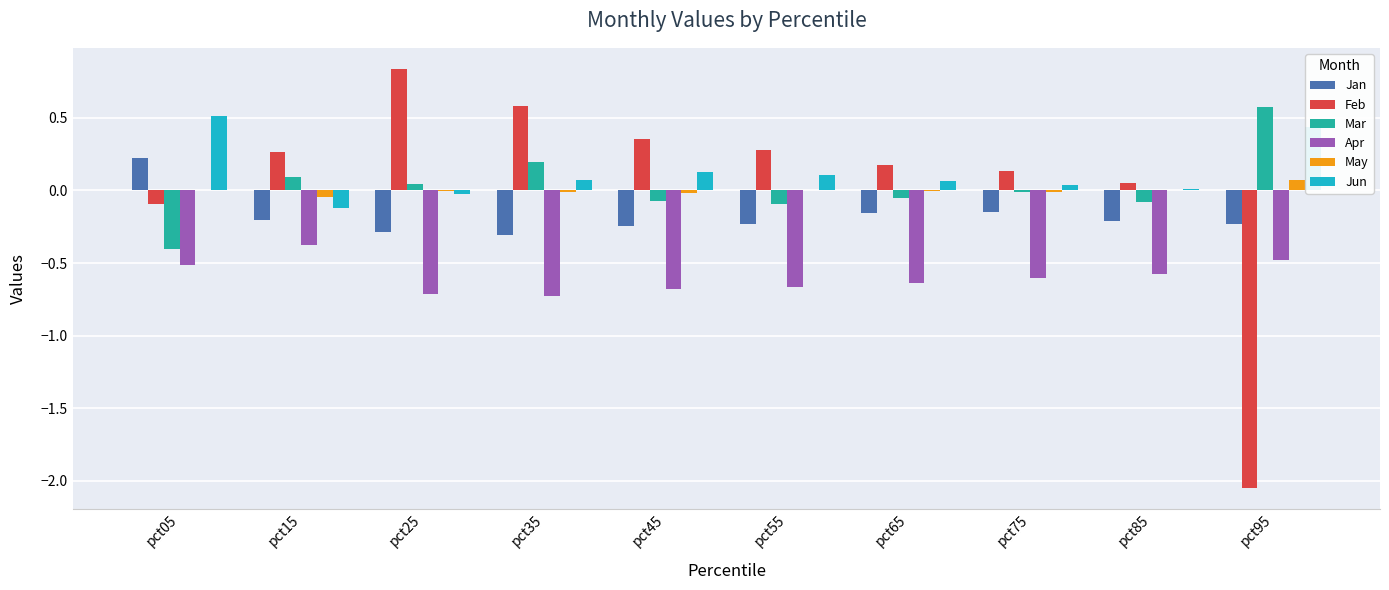

Which category has the highest value across all series?

pct25